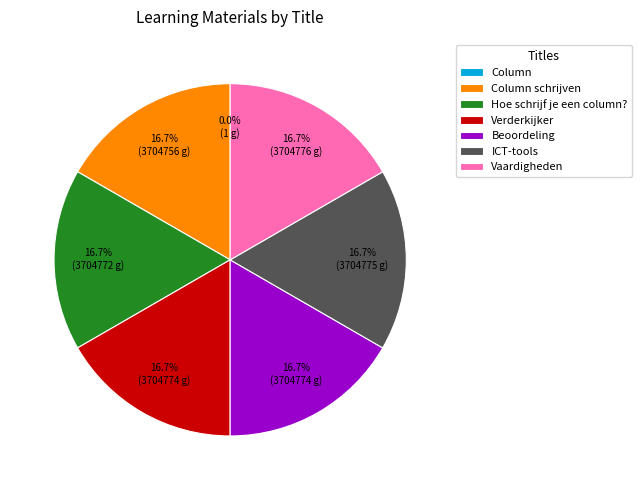

What is the total percentage of Hoe schrijf je een column? and Verderkijker?

33.3%